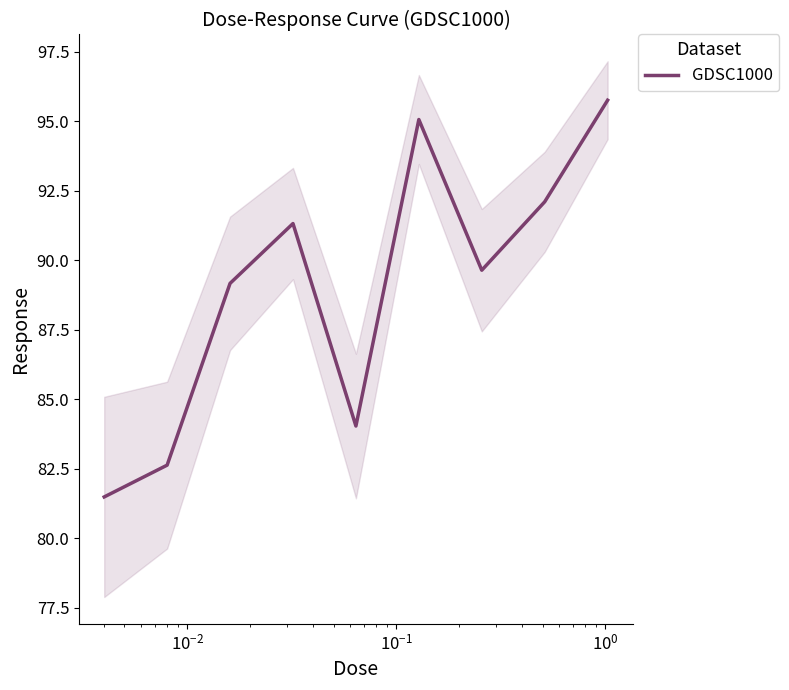

How many categories are shown in the chart?

9